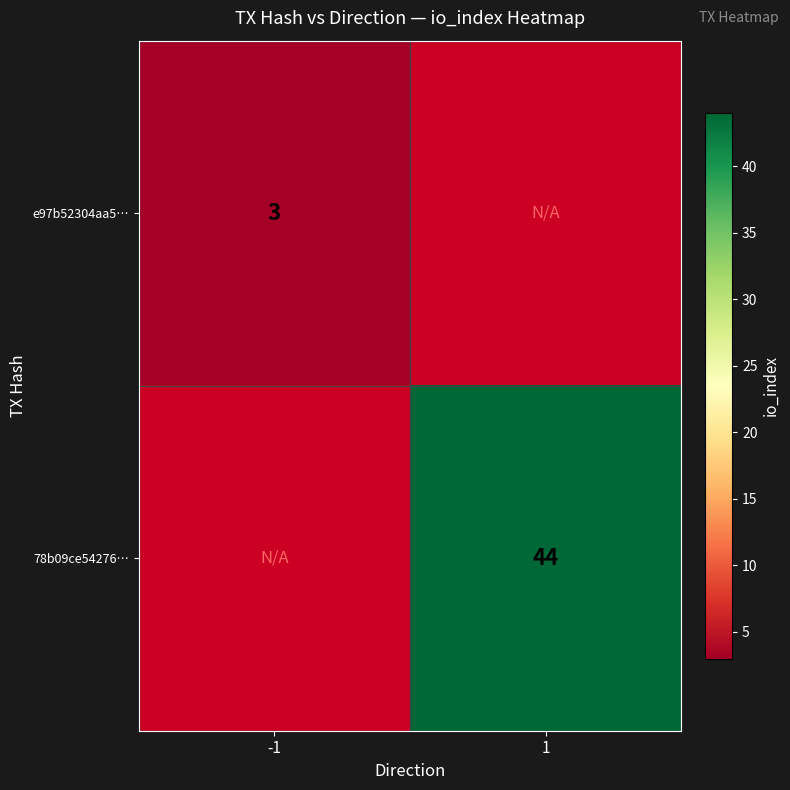

Is the value of 78b09ce54276… at 1 greater than the value of e97b52304aa5… at -1?

Yes